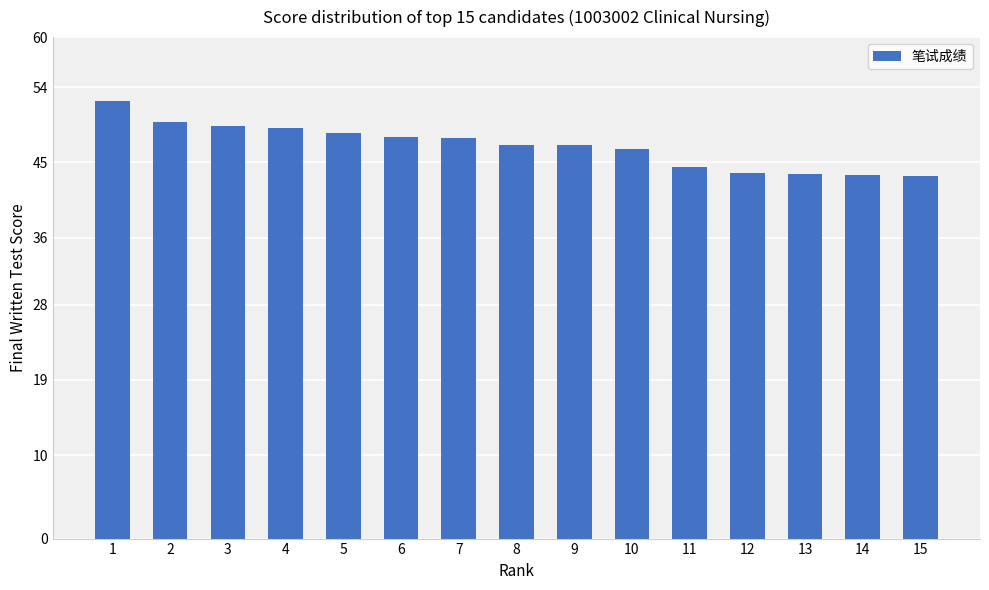

How many distinct data groups are displayed?

1